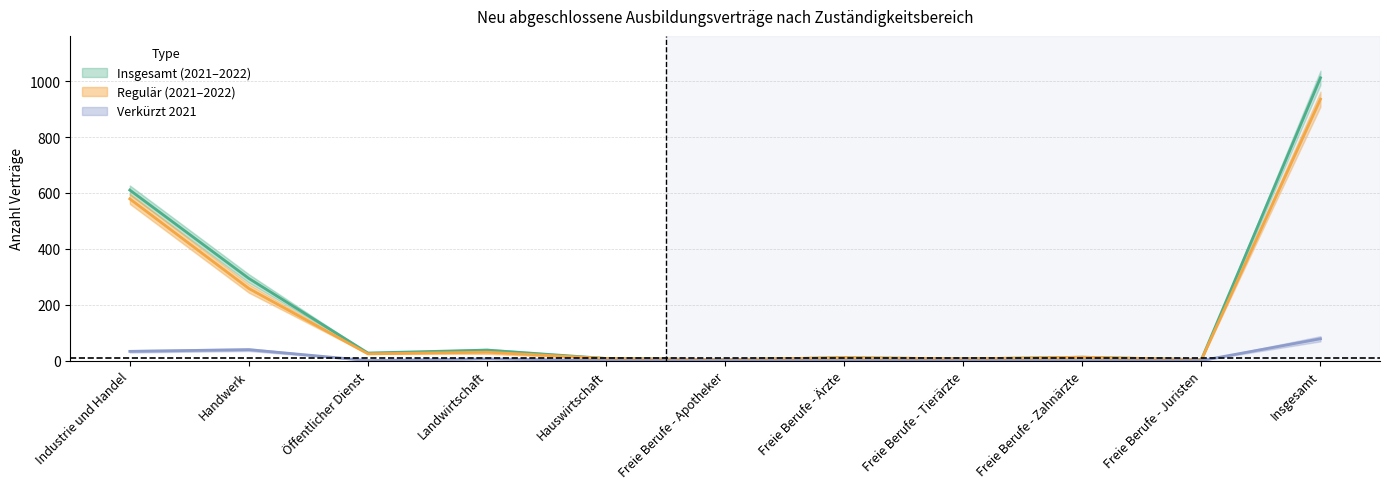

True or false: Insgesamt 2022 and Verkürzt 2021 intersect in this chart.

False